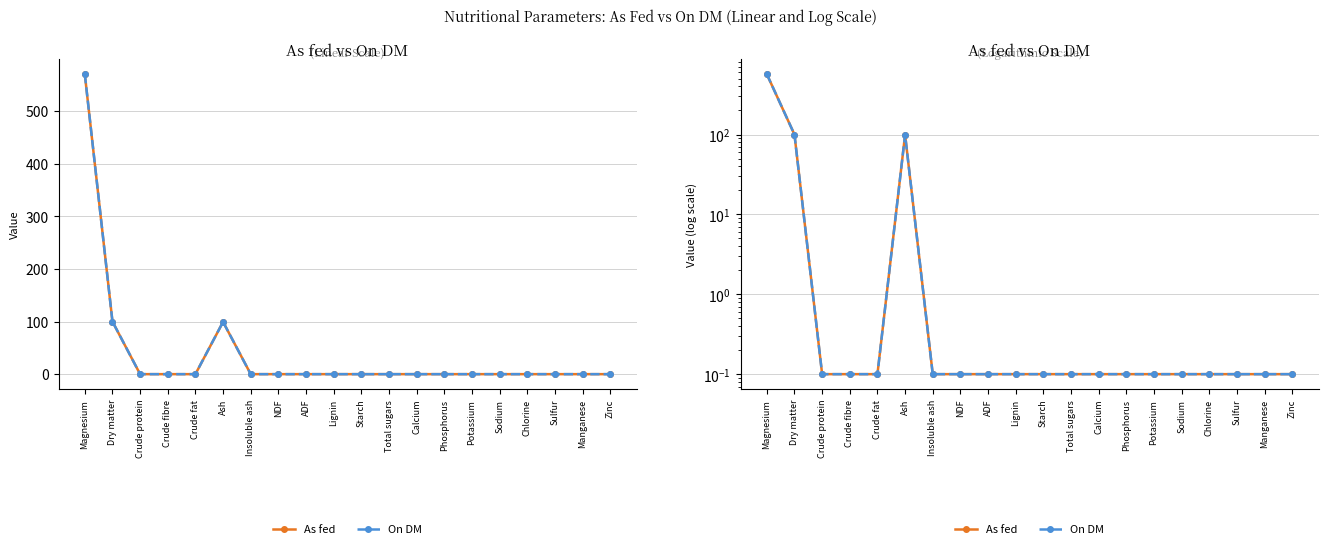

What is the difference between the maximum and minimum values in the On DM series?

569.9